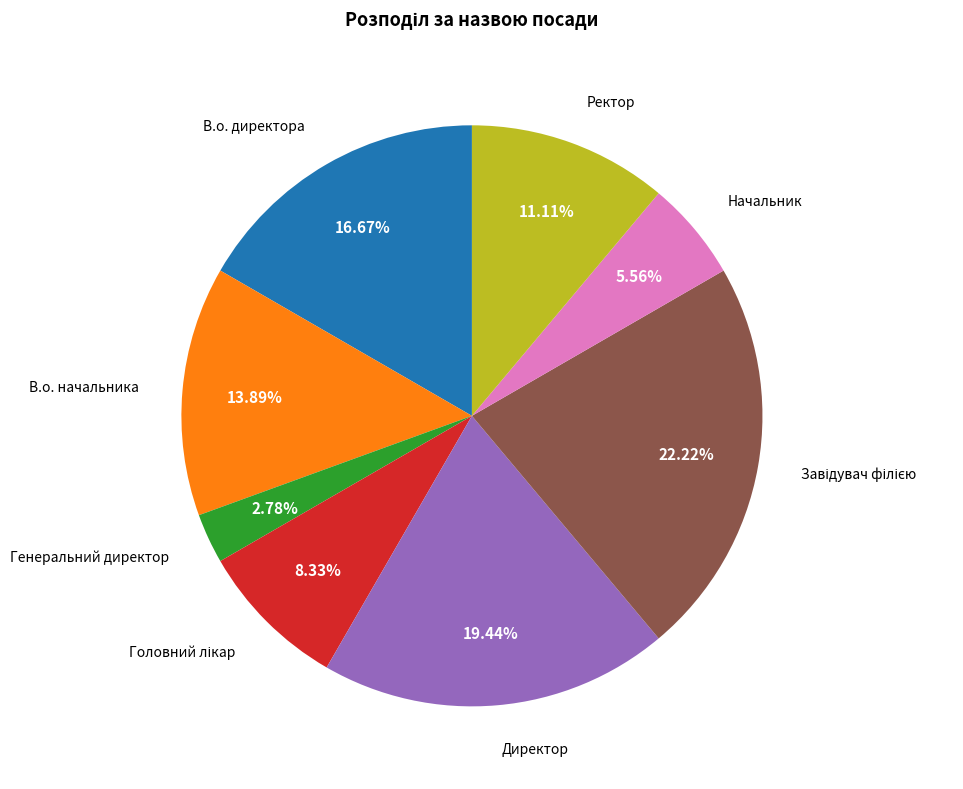

What portion of the pie excludes Ректор?

88.9%